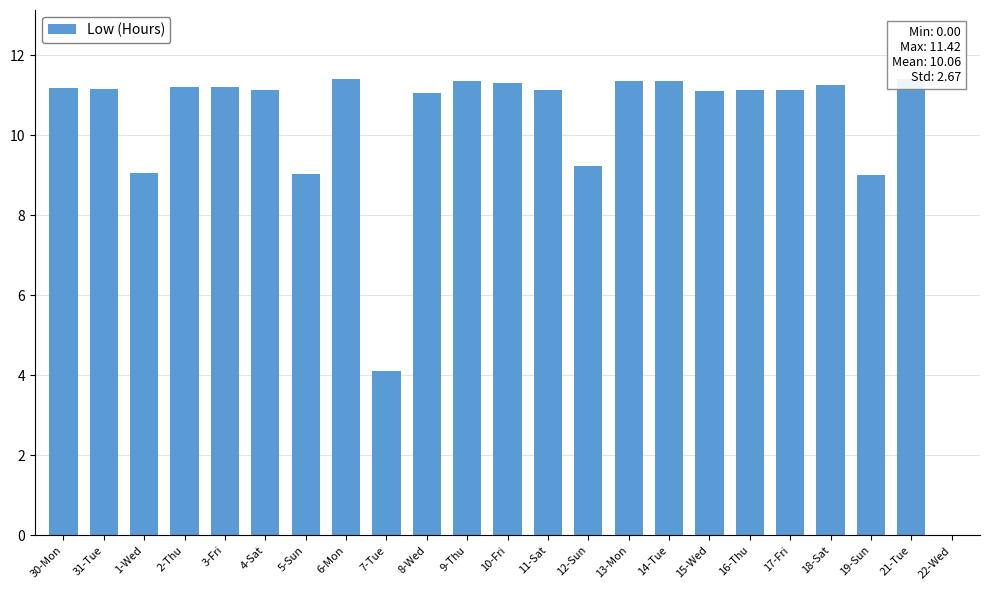

True or false: the data shows 15.8 at 2-Thu.

False